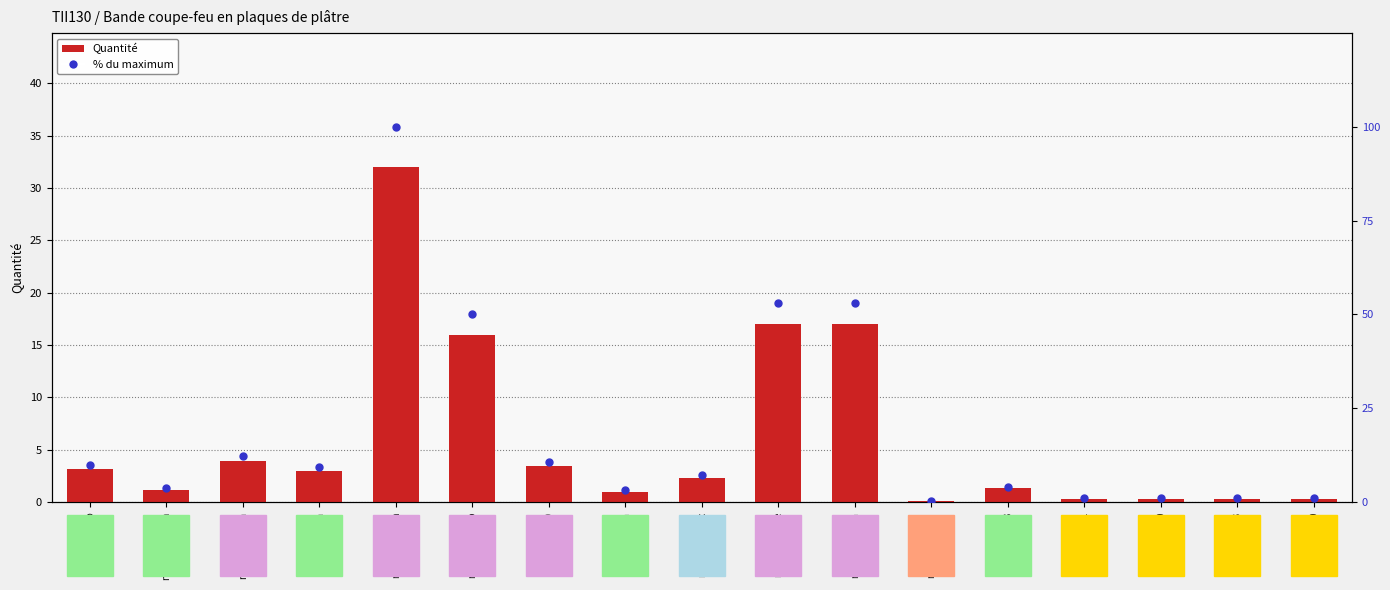

Rank the series at mt12pfk012a from highest to lowest value.

% du maximum, Quantité